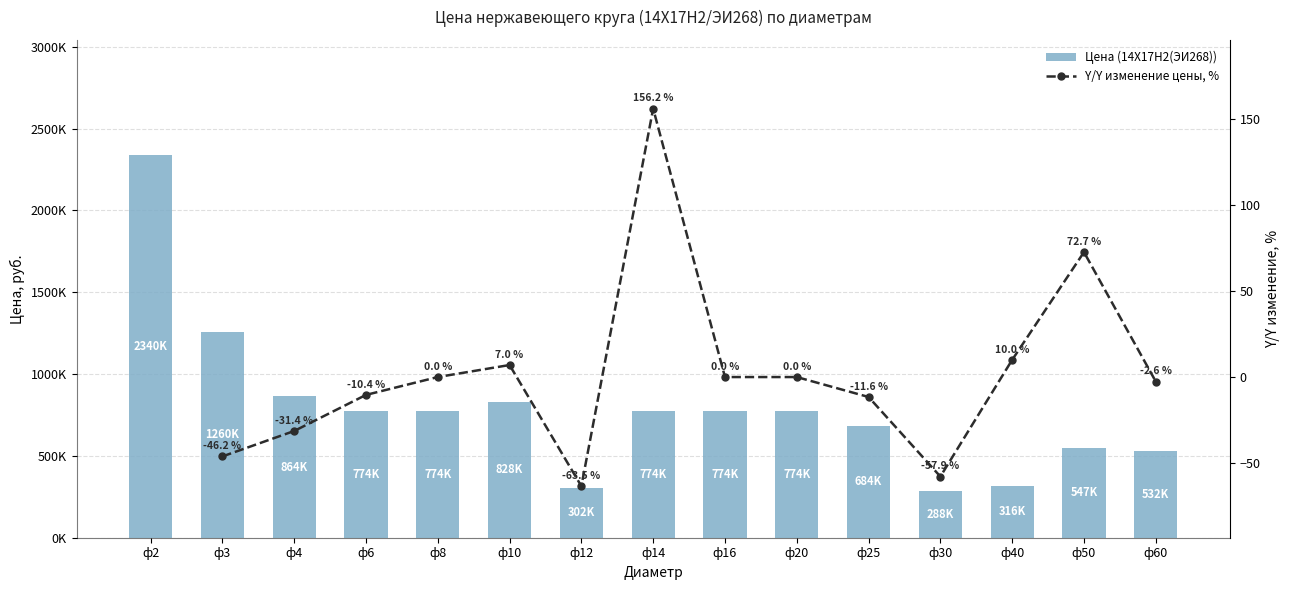

Reading right to left, what are all the values shown in this chart?

532800	547200	316800	288000	684000	774000	774000	774000	302400	828000	774000	774000	864000	1260000	2340000